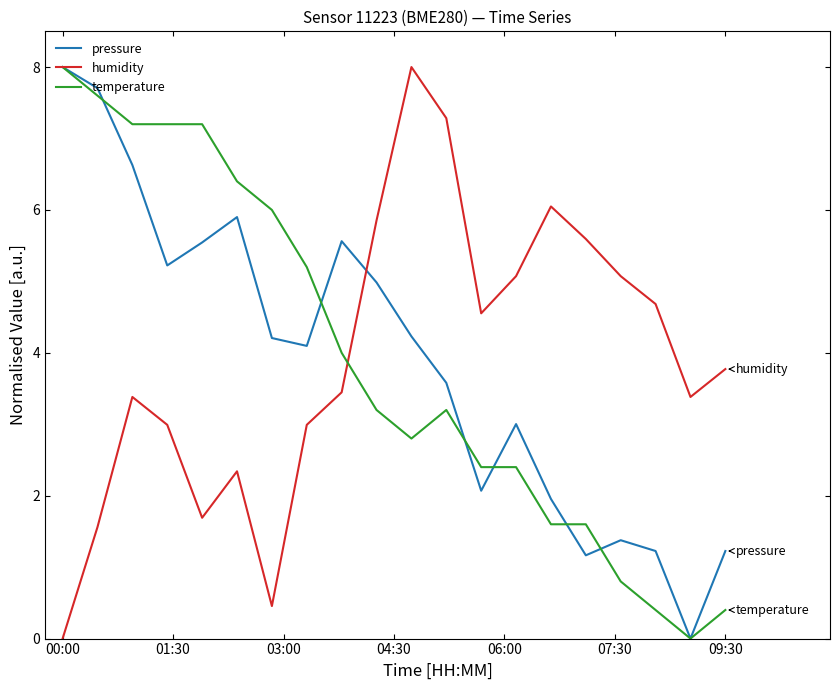

What is the highest value of the humidity series?

8.0